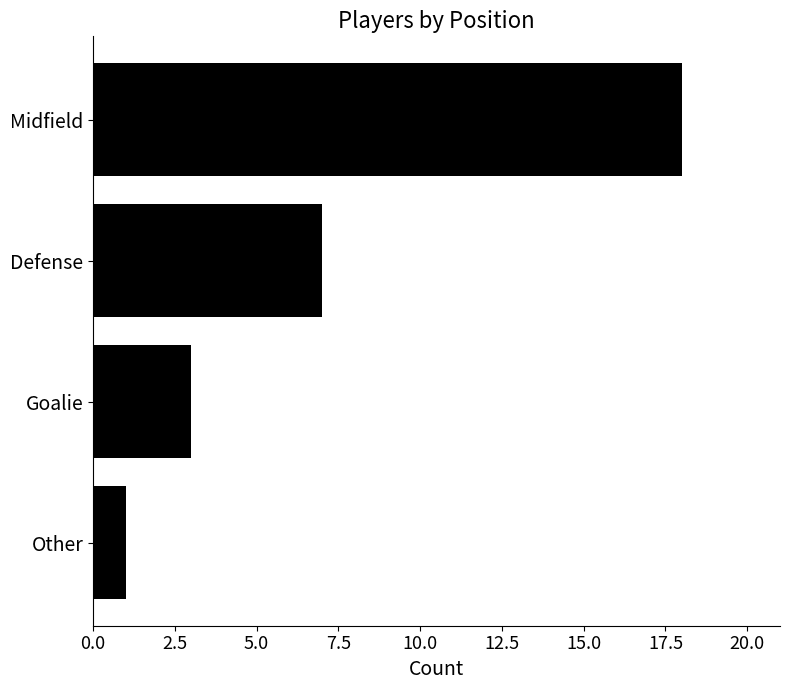

What is the difference between the second highest and second lowest values?

4